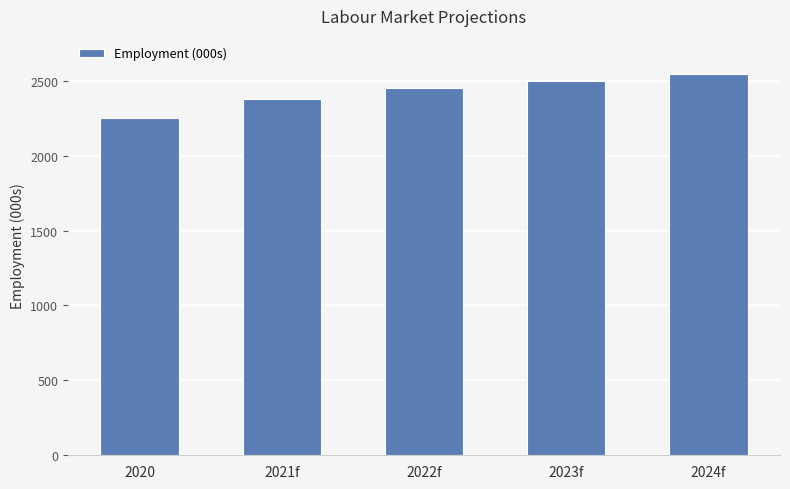

Count the values in the range 2376 to 2501.

3